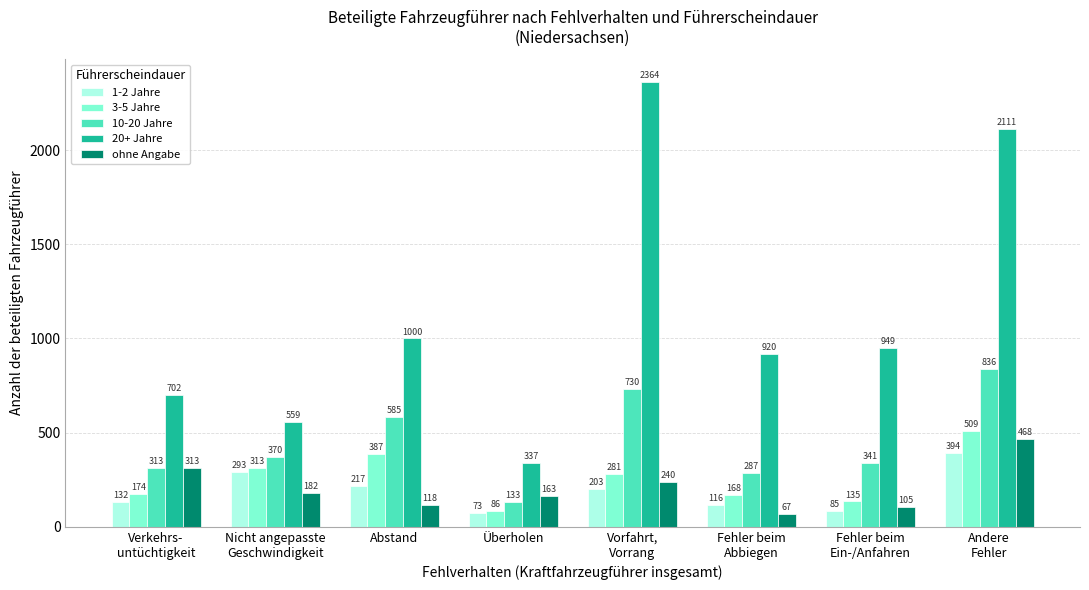

What is the lowest value of the 3-5 Jahre series?

86